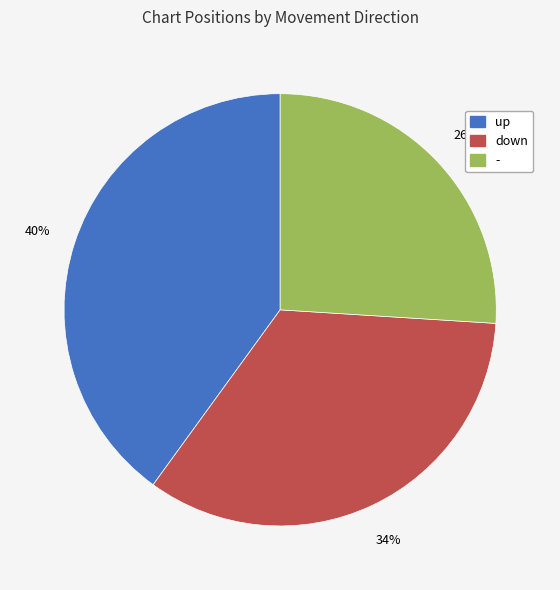

The - slice represents 18% of the pie. True or false?

False